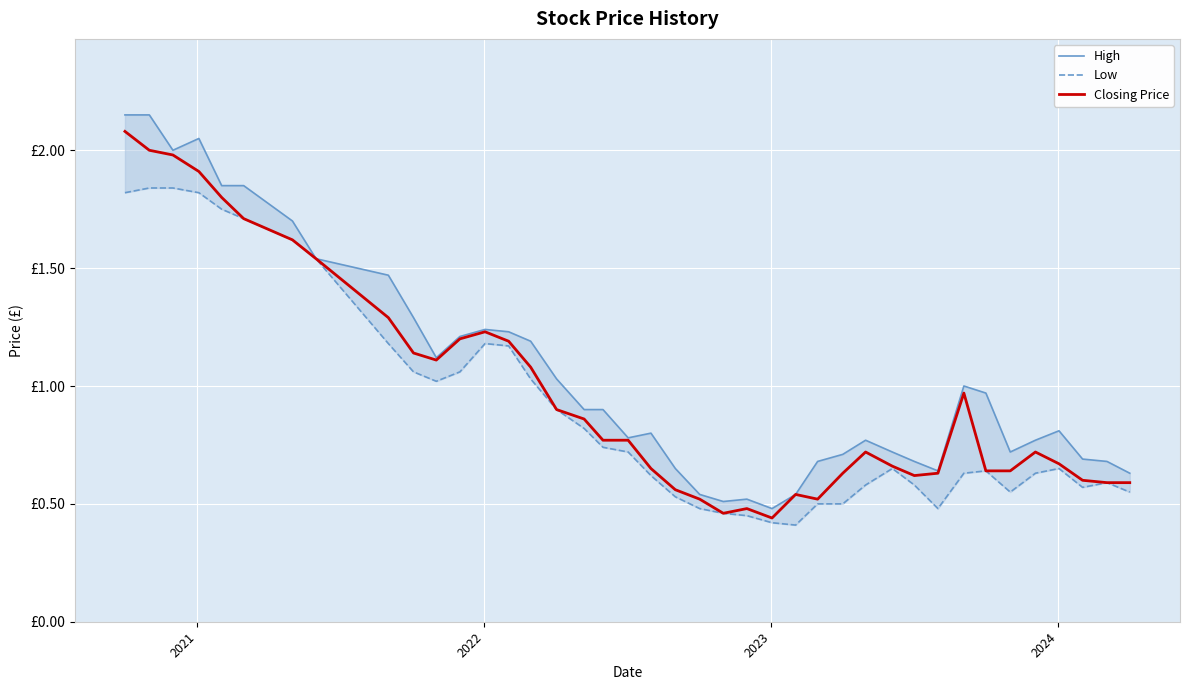

List the series in order of their overall mean, highest first.

High, Closing Price, Low